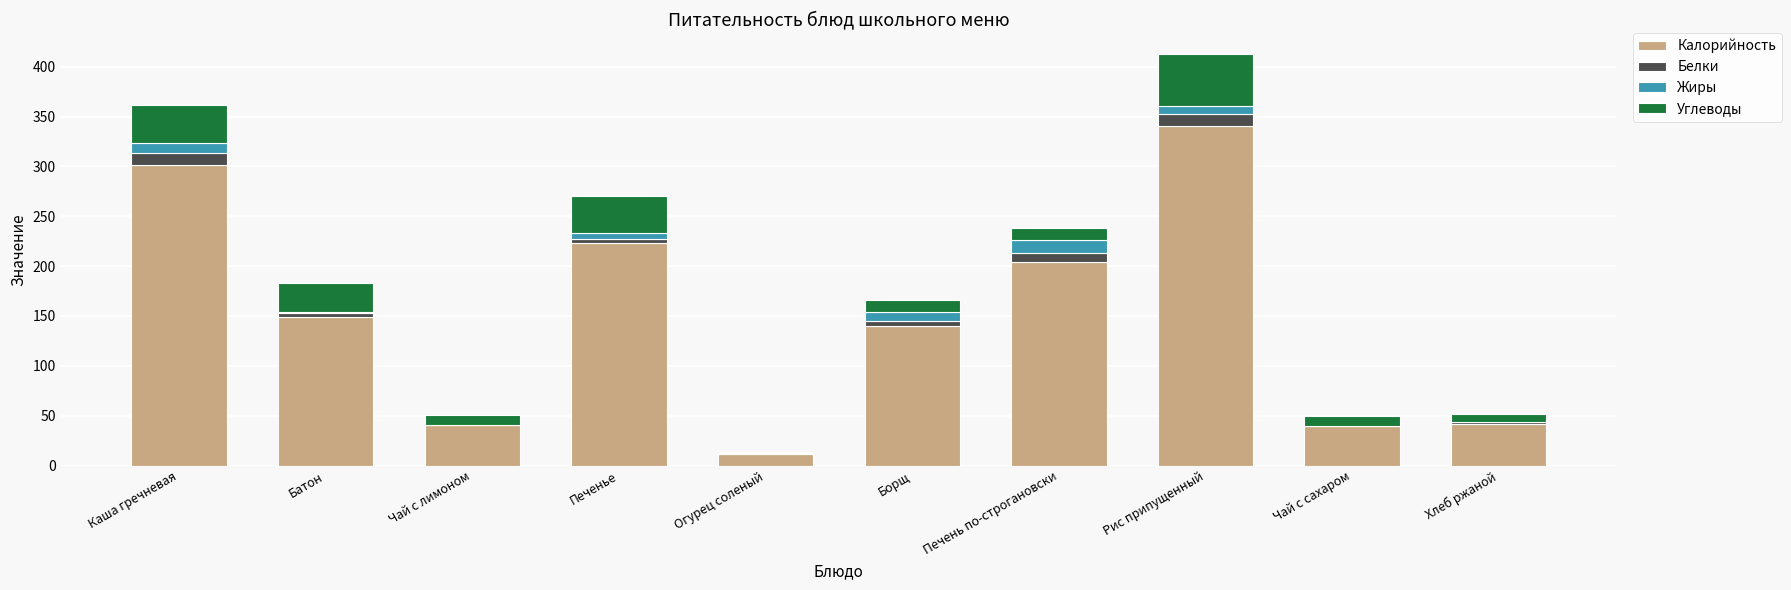

What is the sum of the Калорийность values at Чай с сахаром and Батон?

188.6